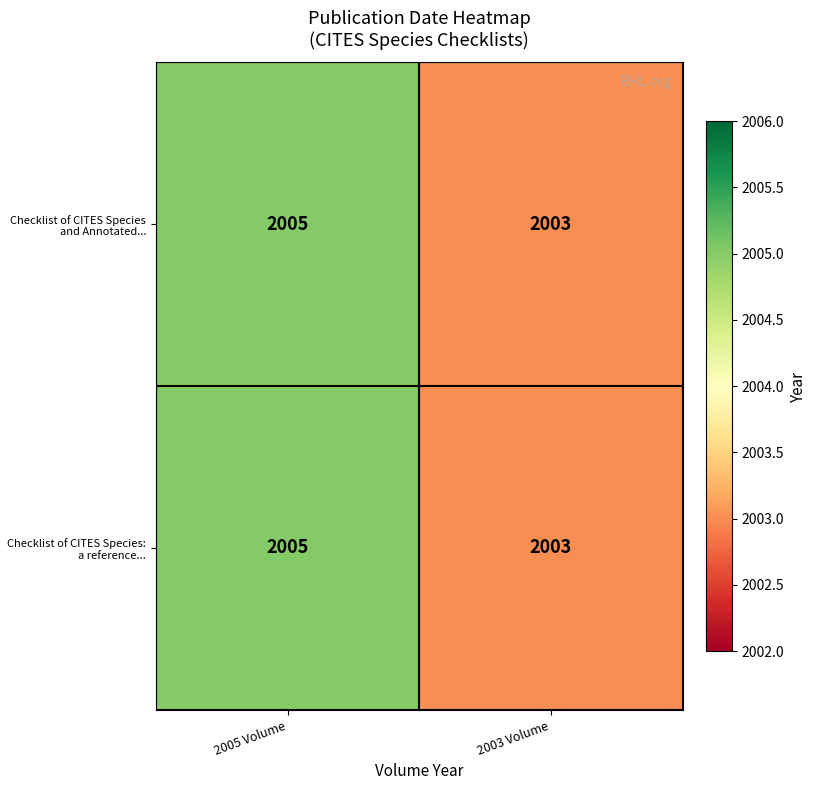

What value does the Checklist of CITES Species: a reference... series have at 2005 Volume?

2005